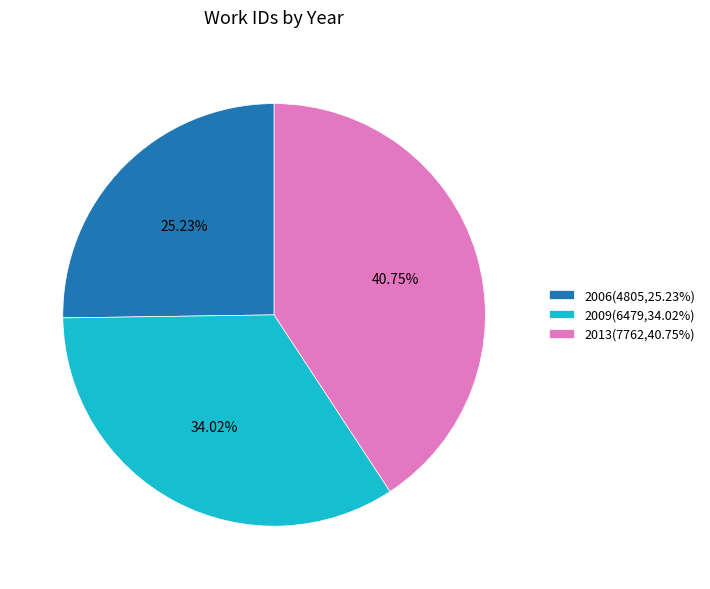

Rank the categories by value from lowest to highest.

2006, 2009, 2013